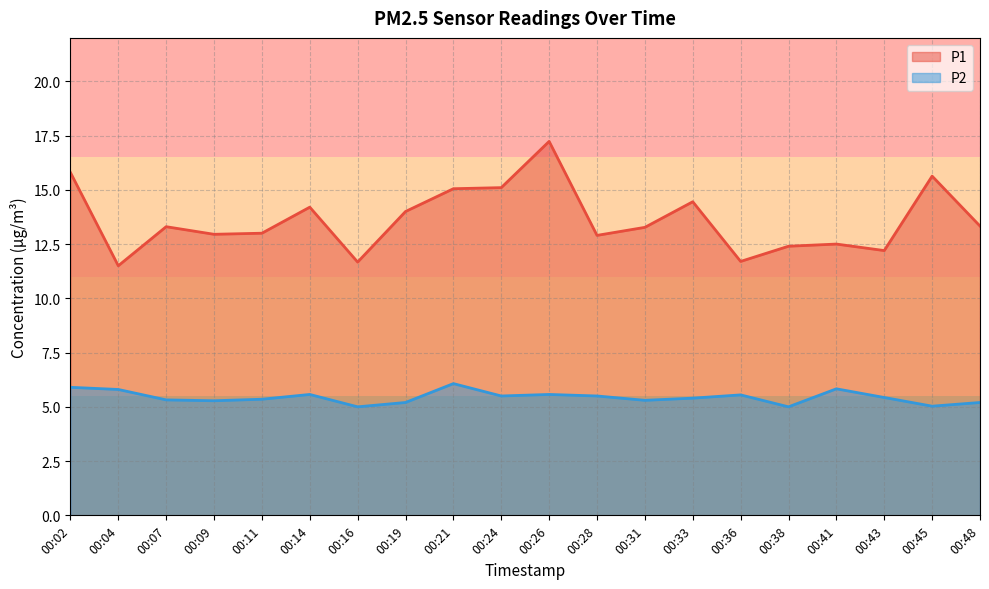

Rank the categories by P2 value from lowest to highest.

00:16, 00:38, 00:45, 00:19, 00:48, 00:09, 00:31, 00:07, 00:11, 00:33, 00:43, 00:24, 00:28, 00:36, 00:14, 00:26, 00:04, 00:41, 00:02, 00:21